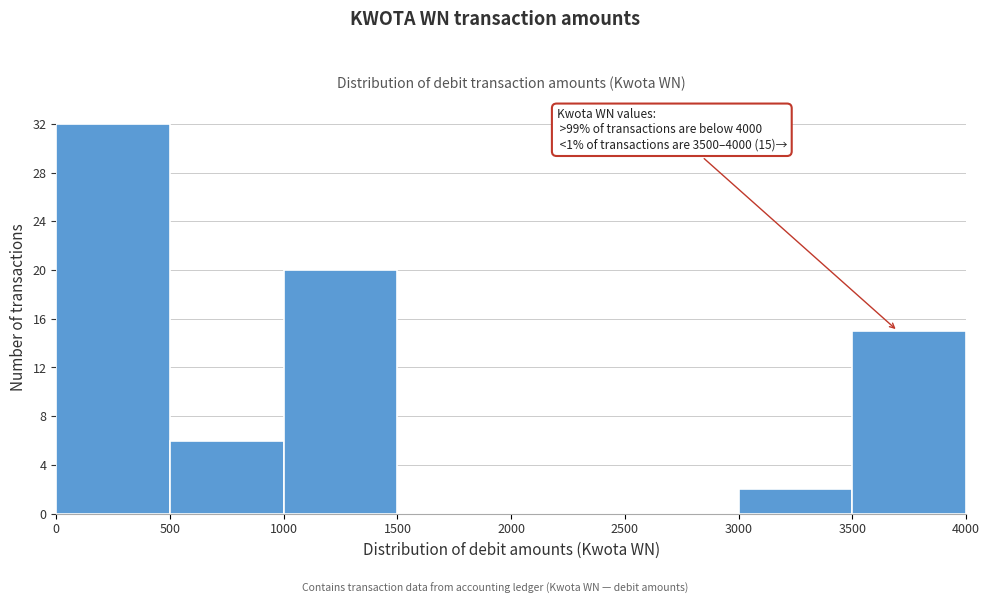

Over which range of the x-axis is the bar tallest?

0 to 500